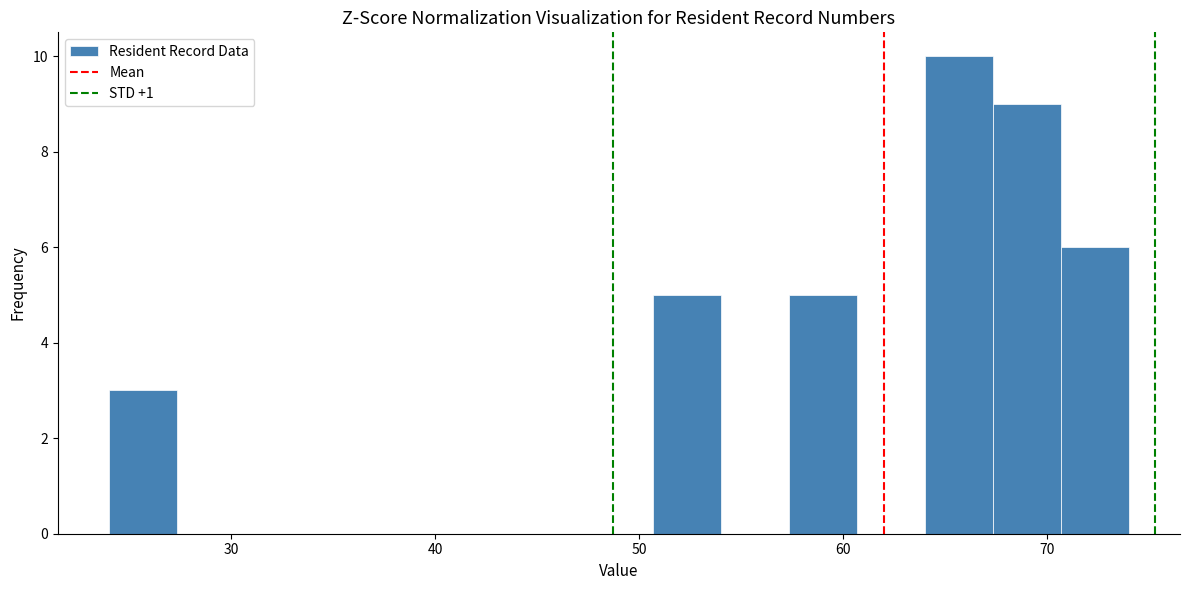

Read against the x-axis, roughly where is the centre of the tallest bar?

66